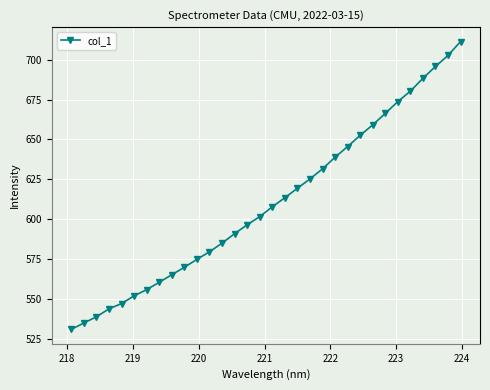

What is the difference between the maximum and second lowest values?

176.7